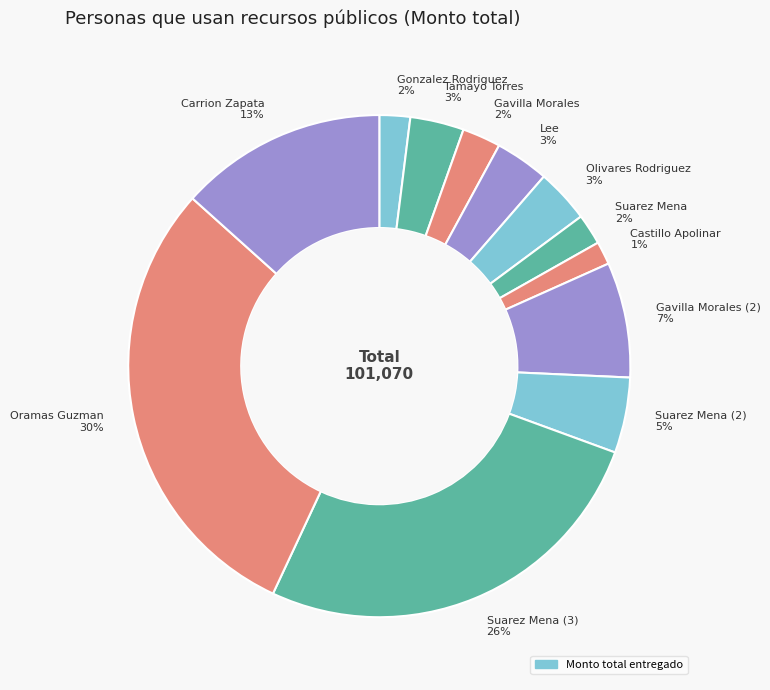

Which has a higher value, Gavilla Morales (2) 7% or Gonzalez Rodriguez 2%?

Gavilla Morales (2) 7%